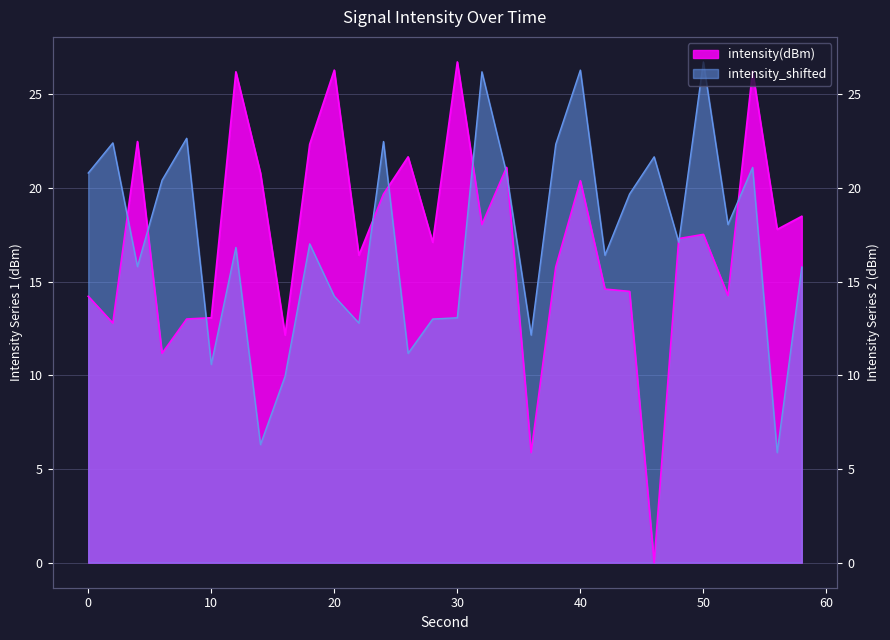

What is the average value of the intensity(dBm) series?

17.3